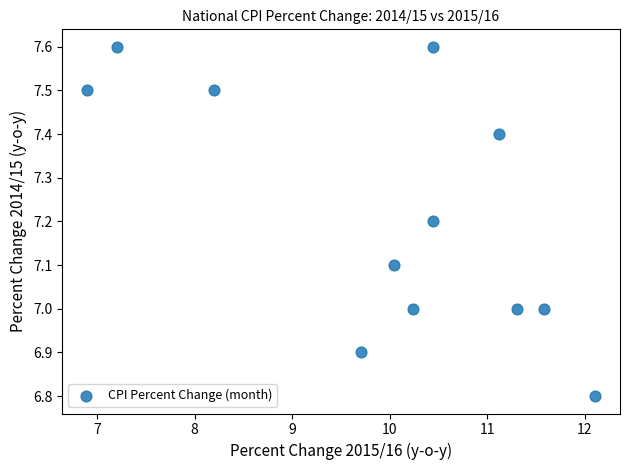

What is the average Y value?

7.2